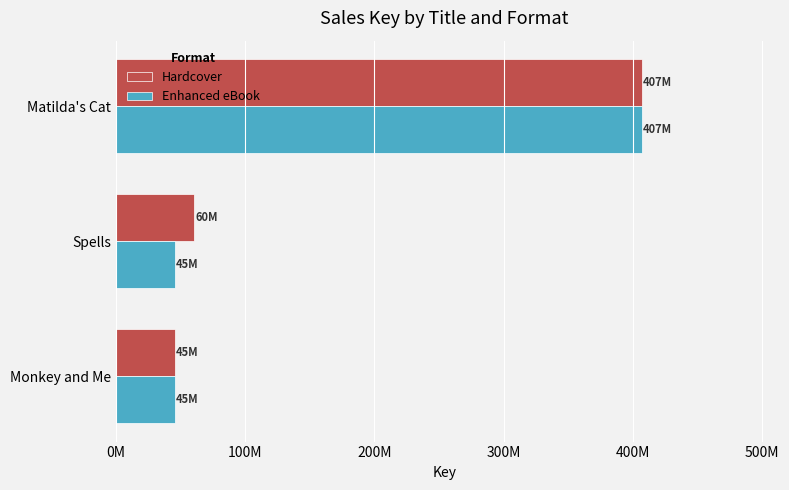

What are all the series names shown in the legend?

Hardcover, Enhanced eBook